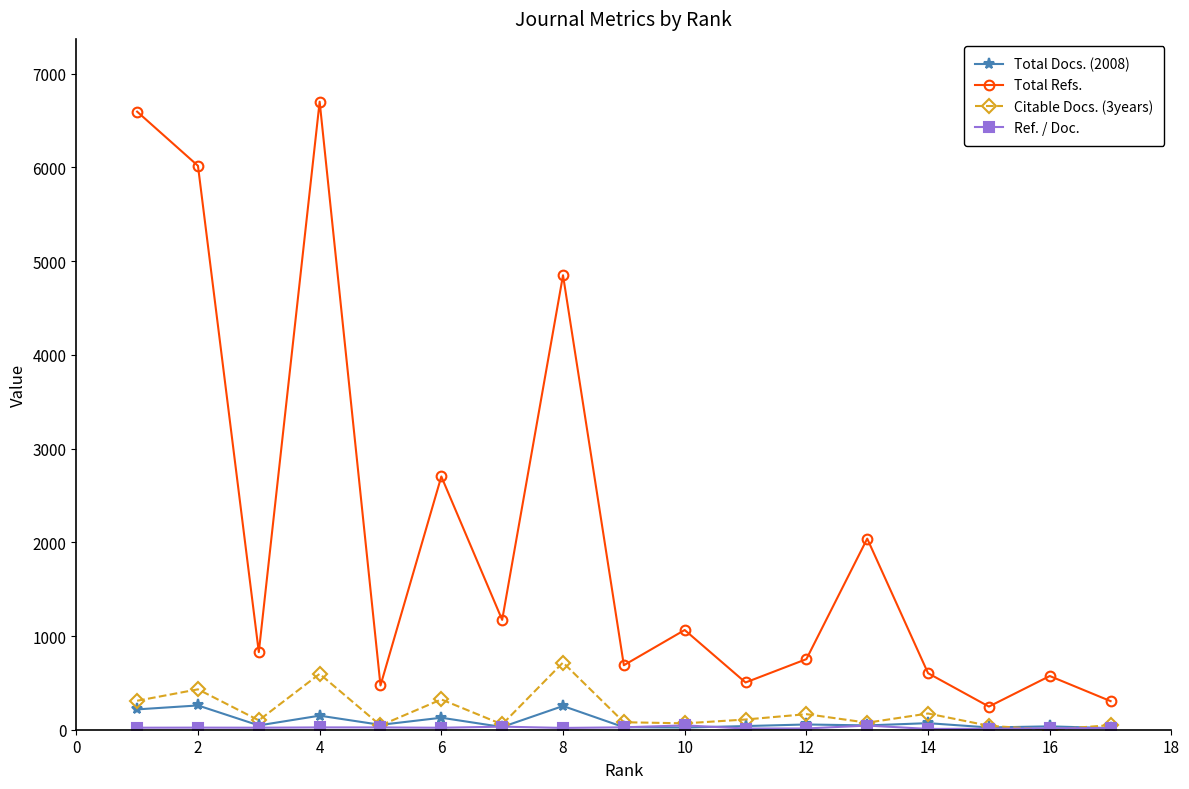

Does the chart display data point markers on the line(s)?

Yes